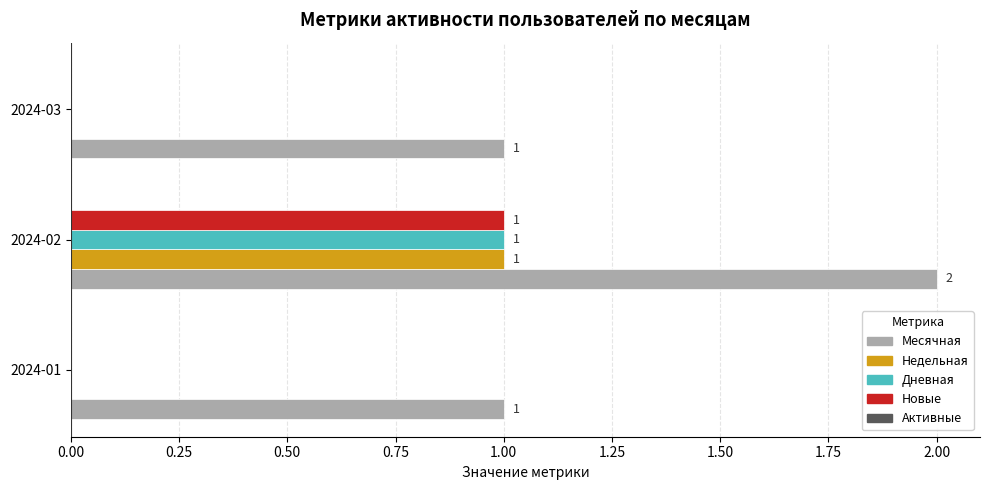

True or false: Новые has a value of 0 at 2024-01.

True